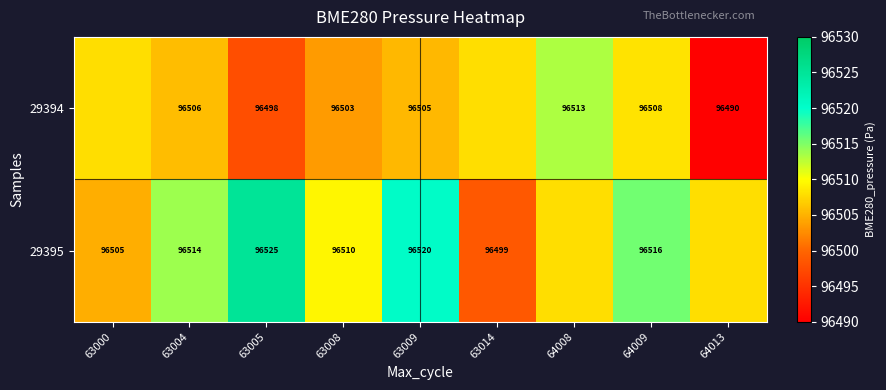

Is the value of 29394 at 64009 greater than the value of 29395 at 63000?

Yes